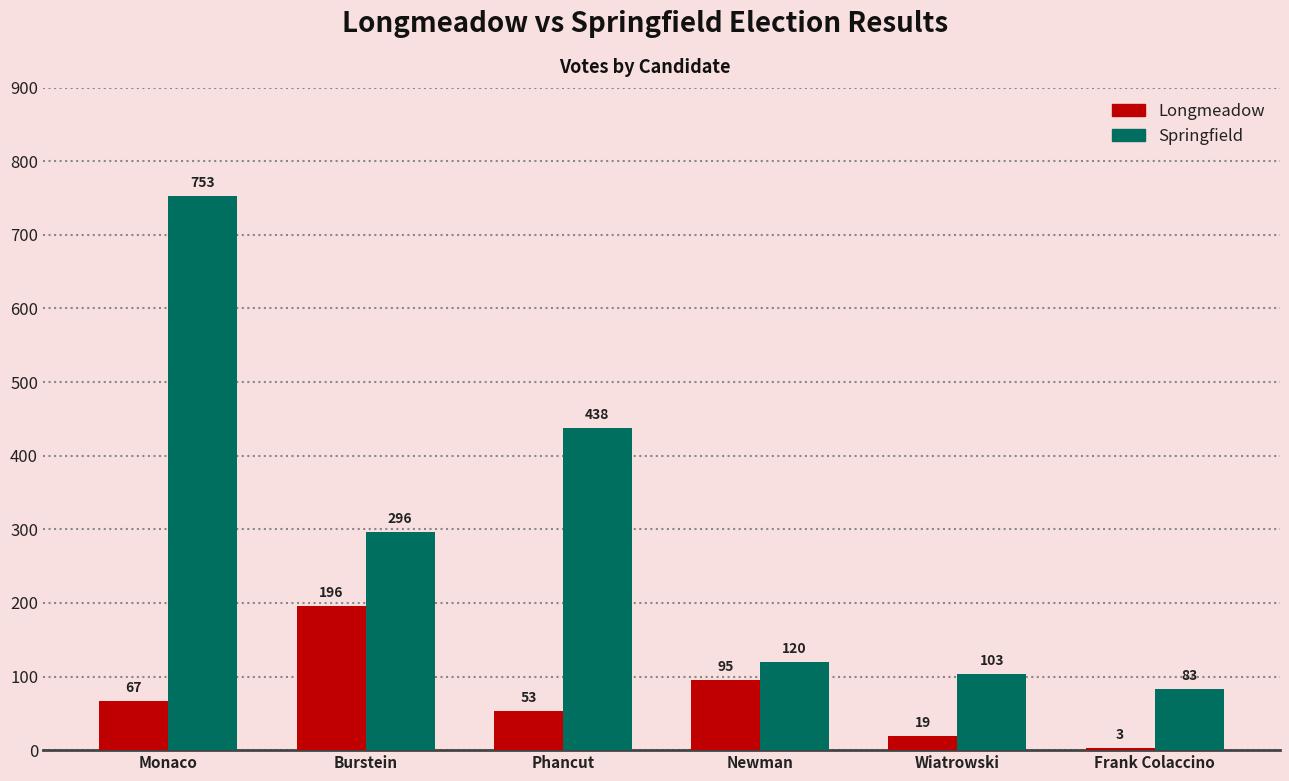

Which series has the largest total across all categories?

Springfield